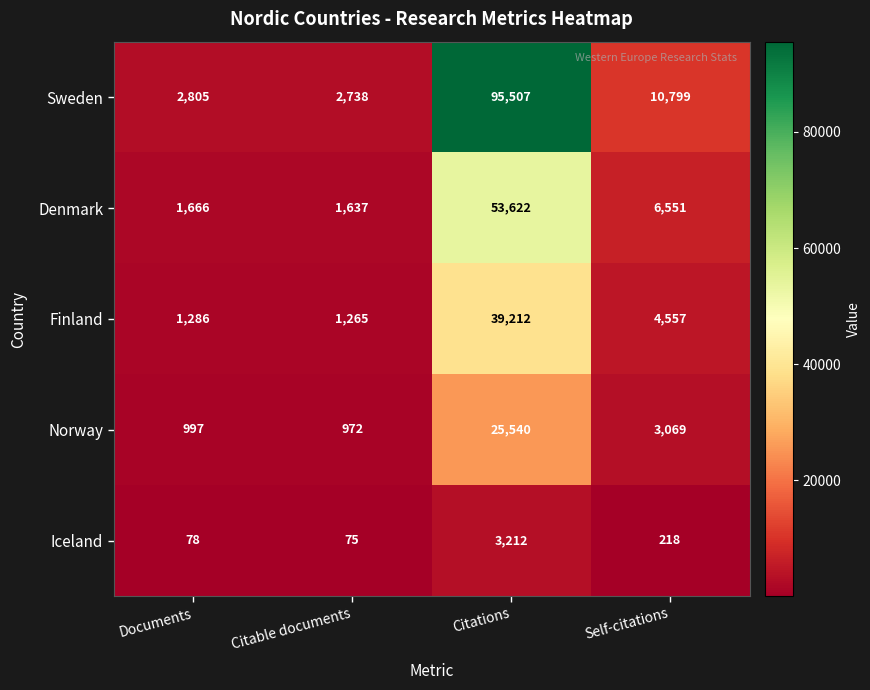

Reading left to right, what are all the values shown in this chart?

Sweden: 2805	2738	95507	10799
Denmark: 1666	1637	53622	6551
Finland: 1286	1265	39212	4557
Norway: 997	972	25540	3069
Iceland: 78	75	3212	218